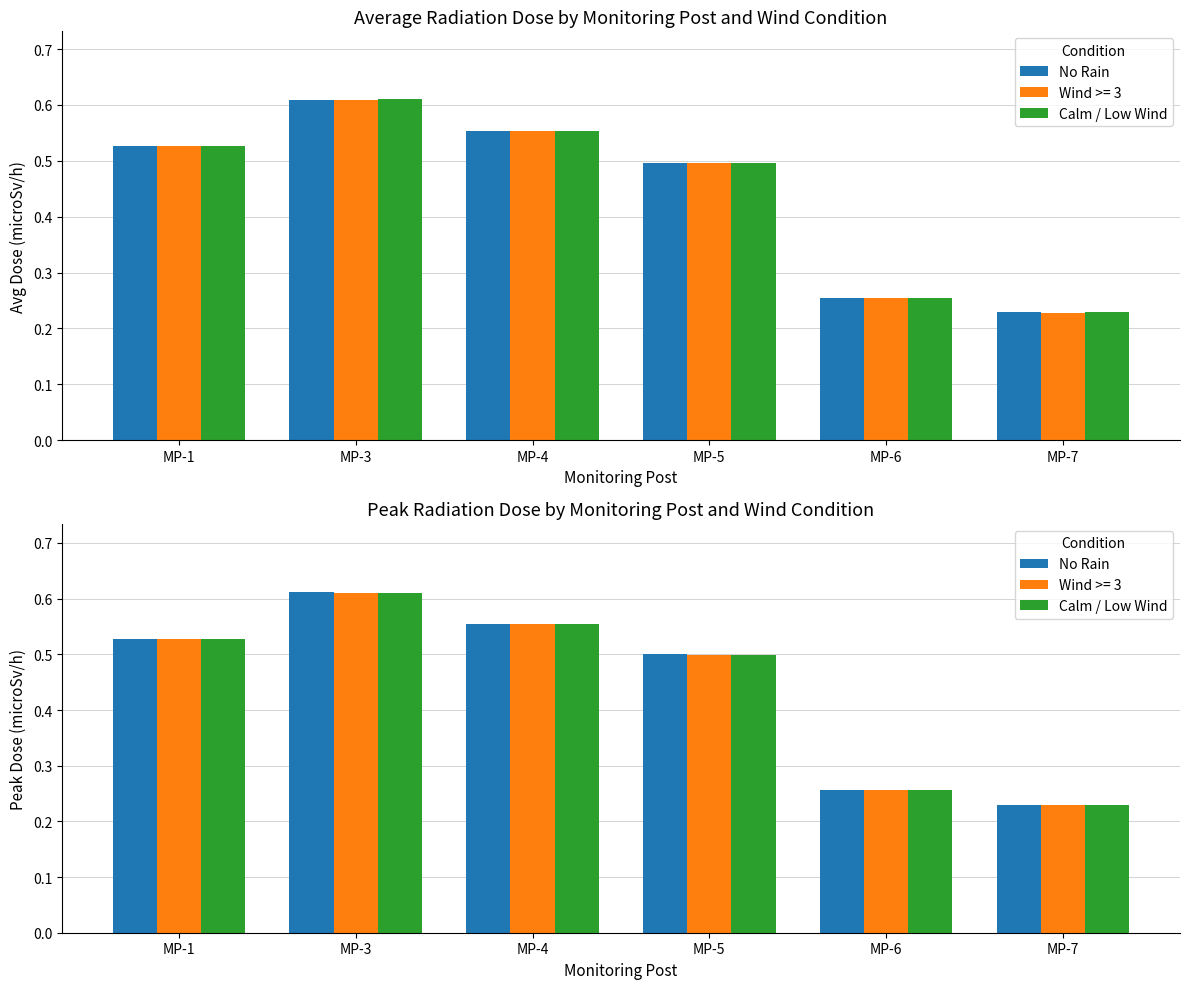

What is the difference between the maximum and minimum values in the No Rain series?

0.4